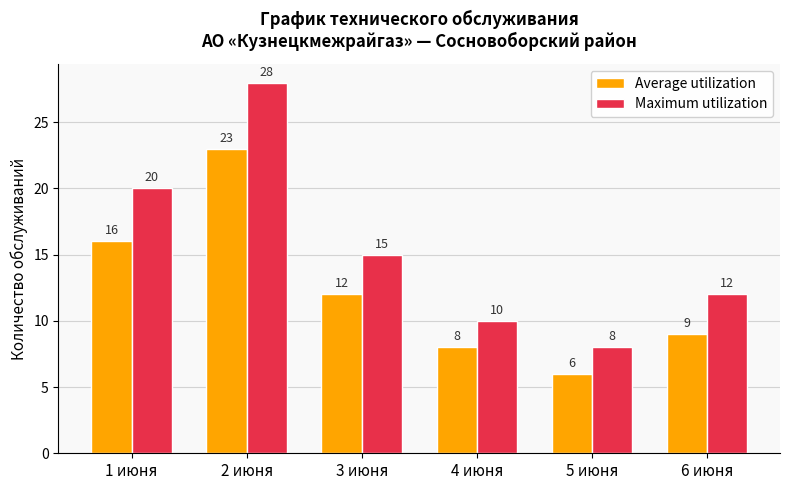

How many bars are there in total?

12